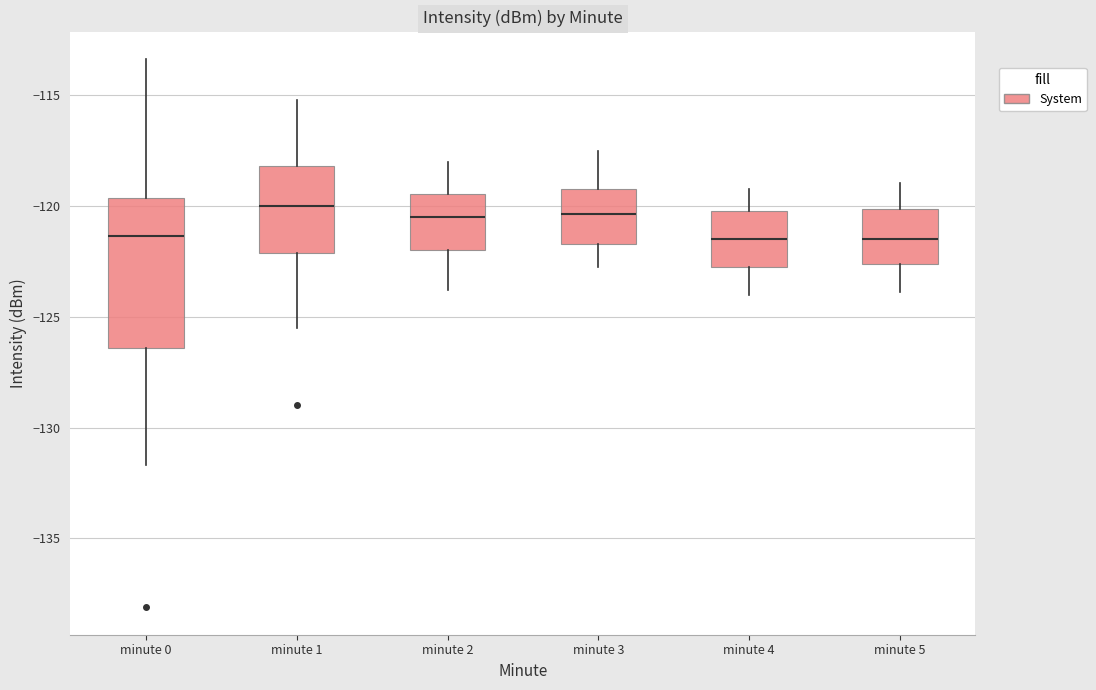

Reading left to right, read every box against the y-axis: the position of its median line, the range the box covers, and the ends of its whiskers. The values are not printed on the chart, so give them approximately, as read against the axis.

minute 0: median -121.5, box -126.5 to -119.5, whiskers -131.5 to -113.5
minute 1: median -120.0, box -122.0 to -118.0, whiskers -125.5 to -115.0
minute 2: median -120.5, box -122.0 to -119.5, whiskers -124.0 to -118.0
minute 3: median -120.5, box -121.5 to -119.0, whiskers -123.0 to -117.5
minute 4: median -121.5, box -122.5 to -120.0, whiskers -124.0 to -119.0
minute 5: median -121.5, box -122.5 to -120.0, whiskers -124.0 to -119.0